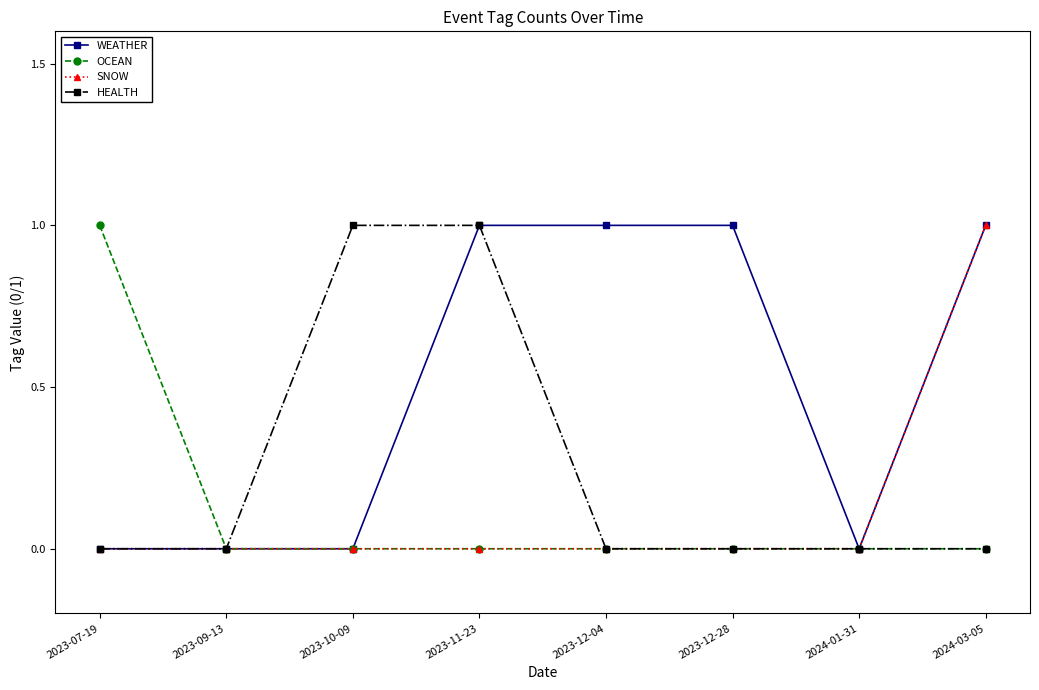

What is the spread (max minus min) of values at 2024-03-05?

1